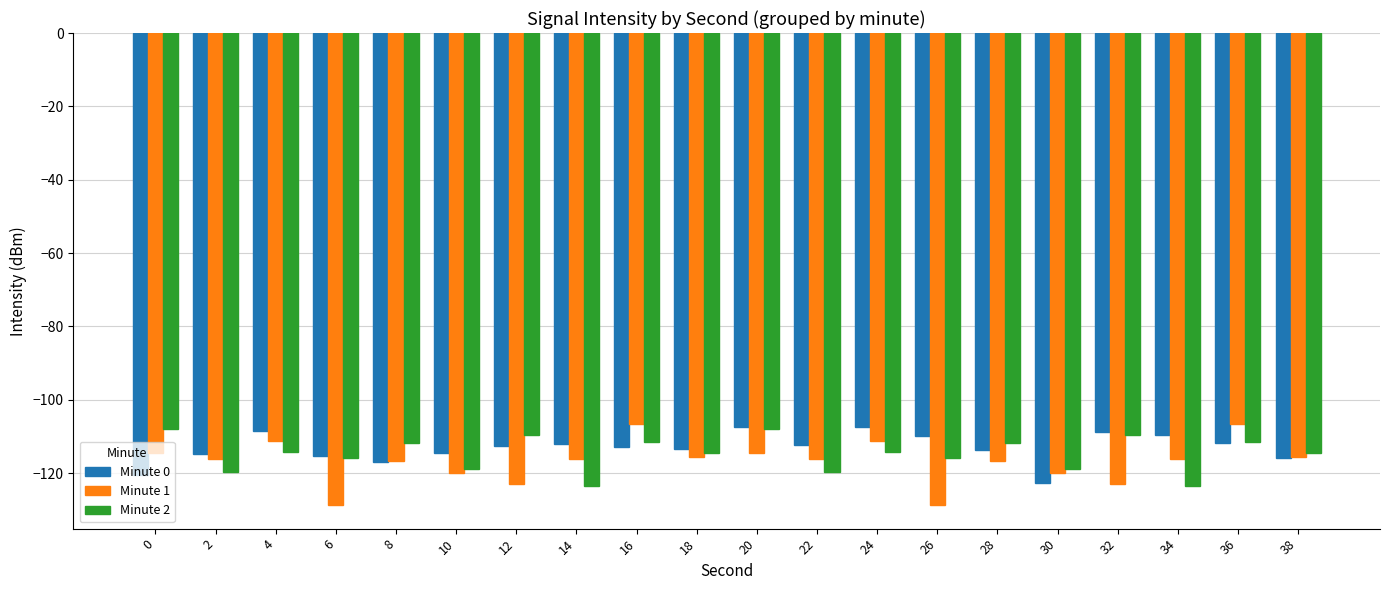

What is the maximum value for Minute 0?

-107.3